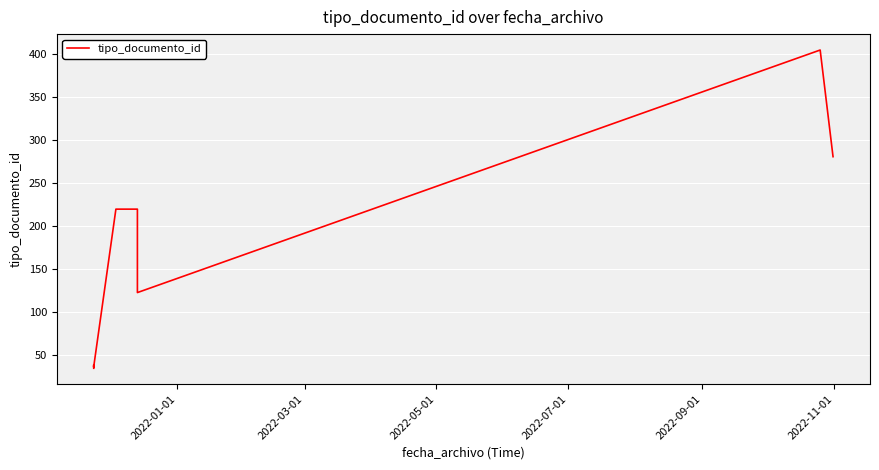

What is the sum of all values?

1434